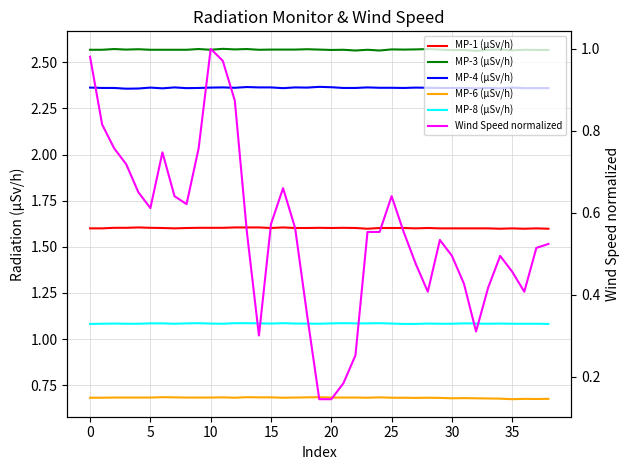

At how many categories does at least one series exceed 0?

39